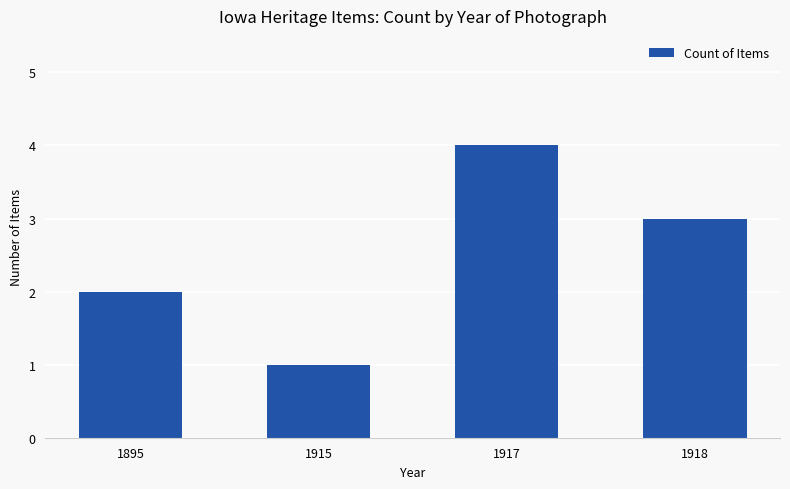

How many values are between 2 and 4?

3